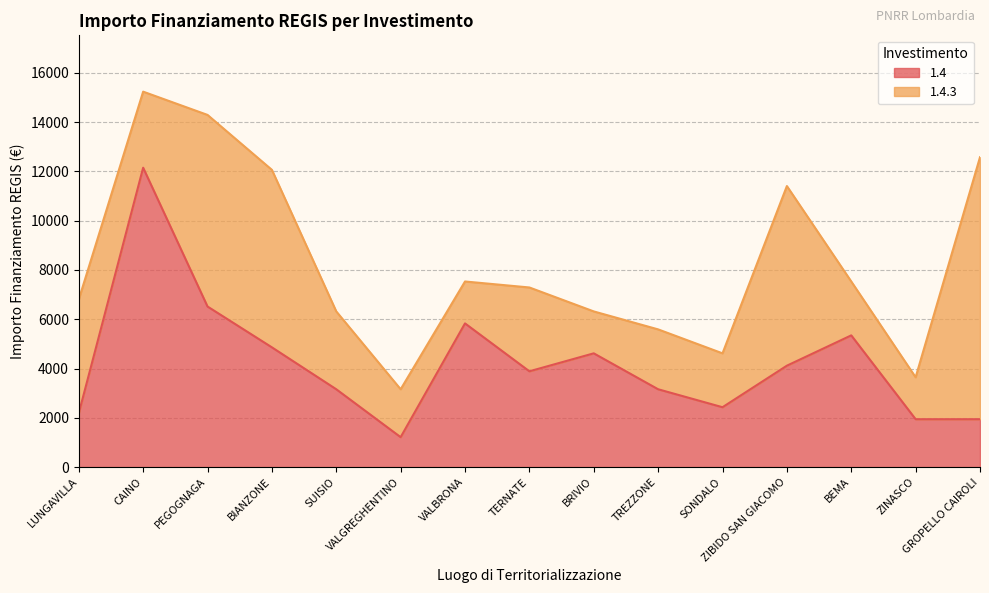

At which category does the chart reach its minimum across all series?

VALGREGHENTINO